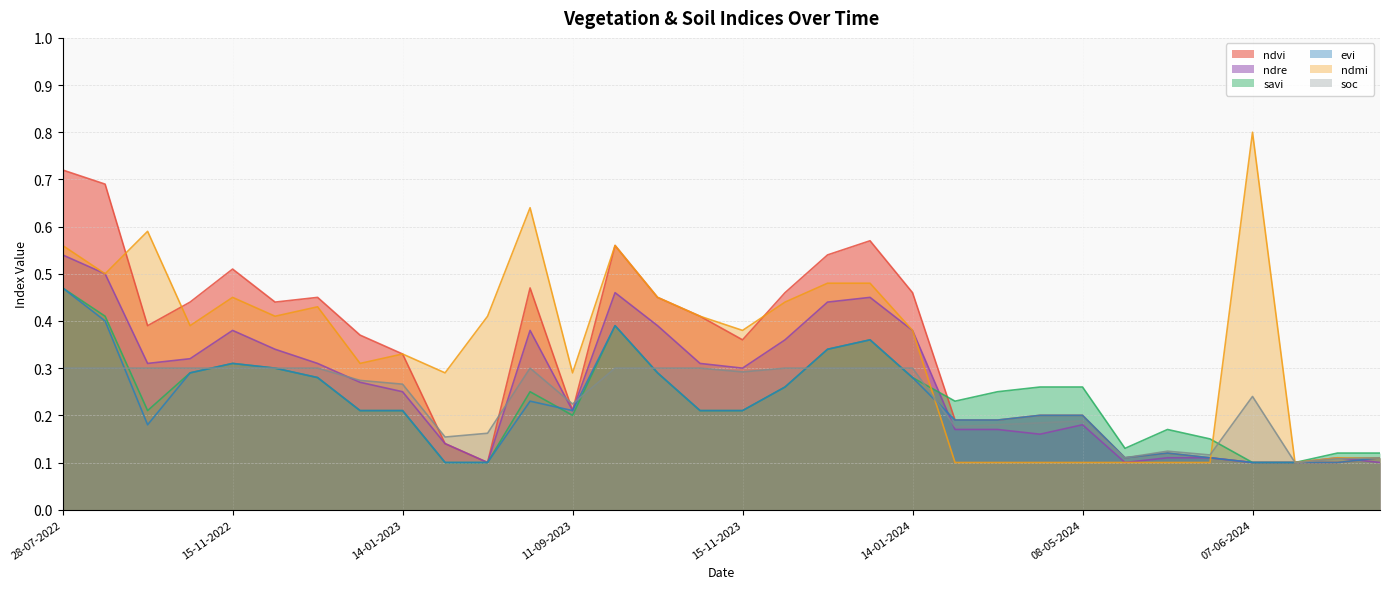

What is the label of the 11th point from the right?

23-04-2024